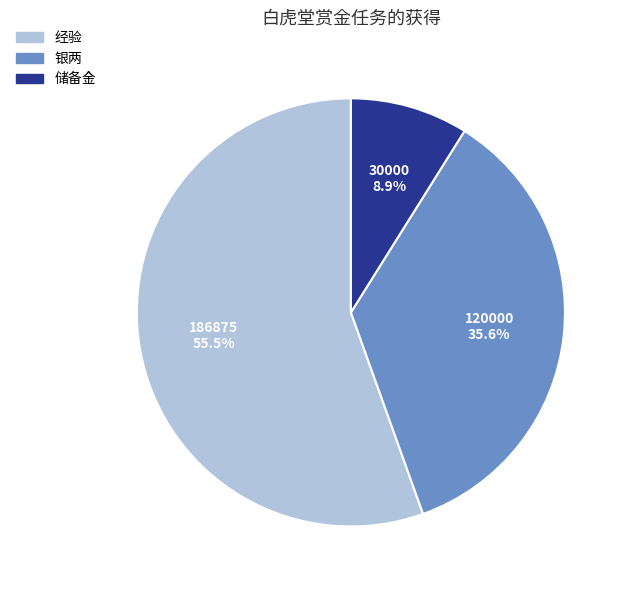

Is it true that 银两 is 36% of the pie?

True